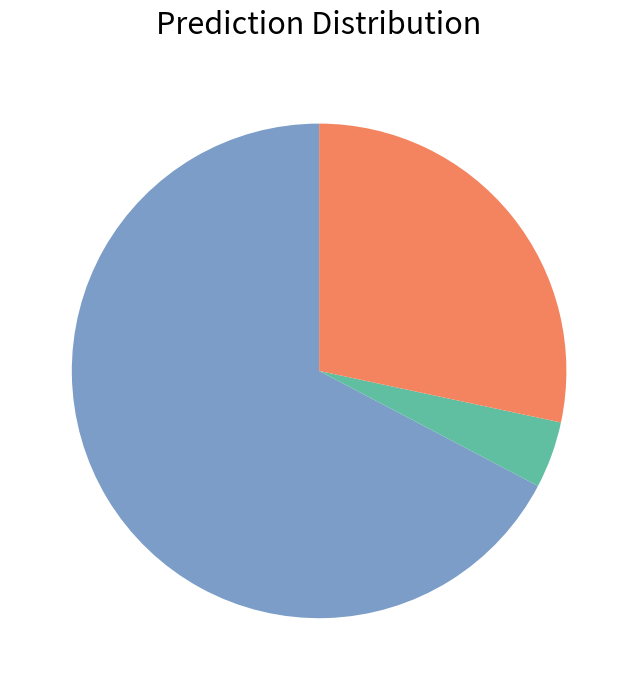

How many segments does this pie chart have?

3